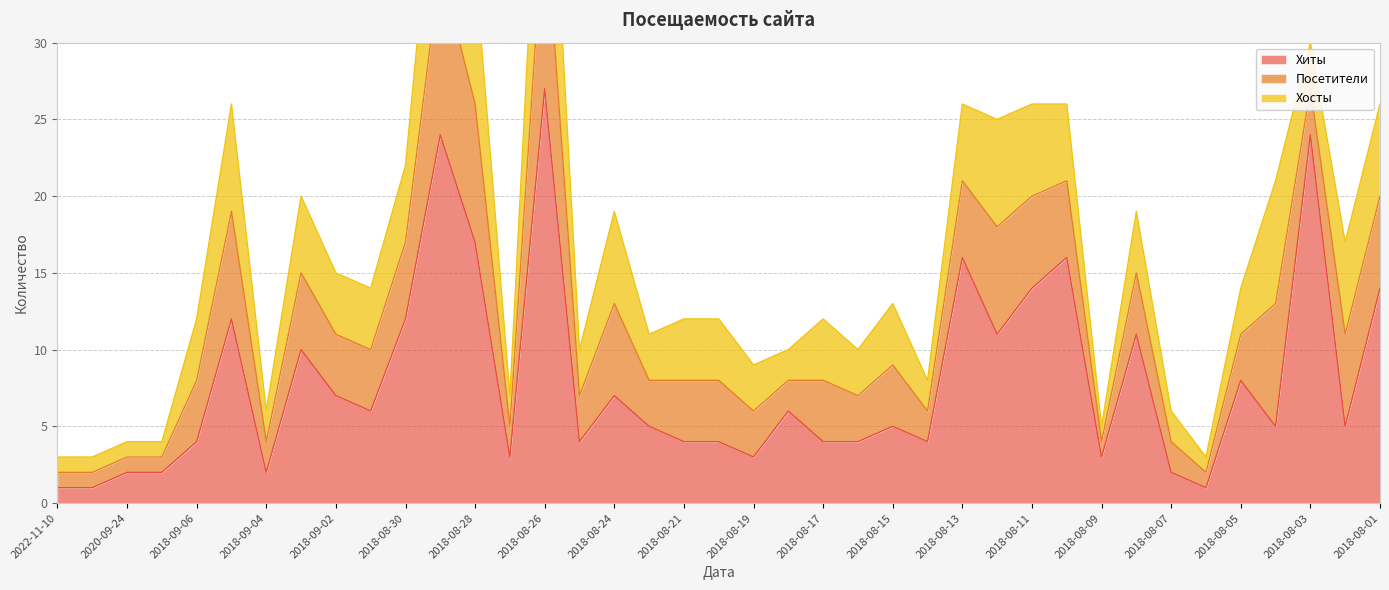

Is it true that Хиты equals 2 at 2018-08-07?

True